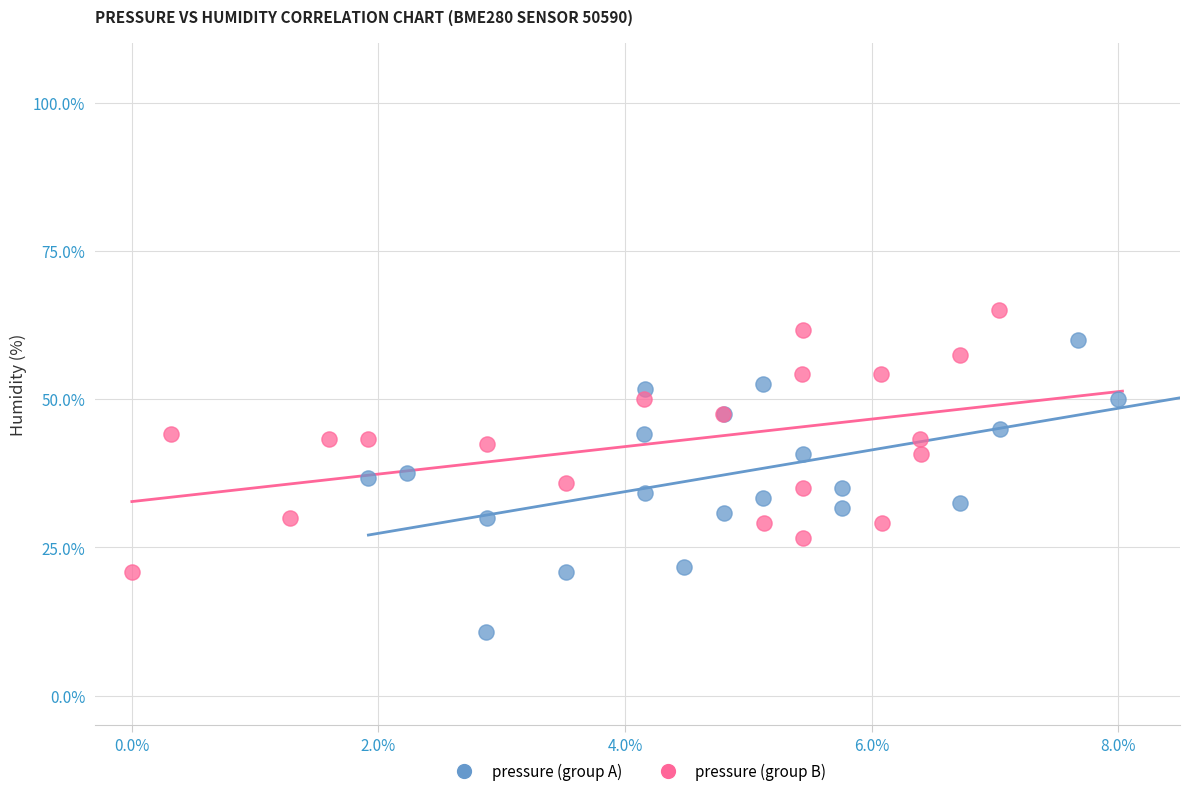

Which series contains the lowest Y value?

pressure (group A)